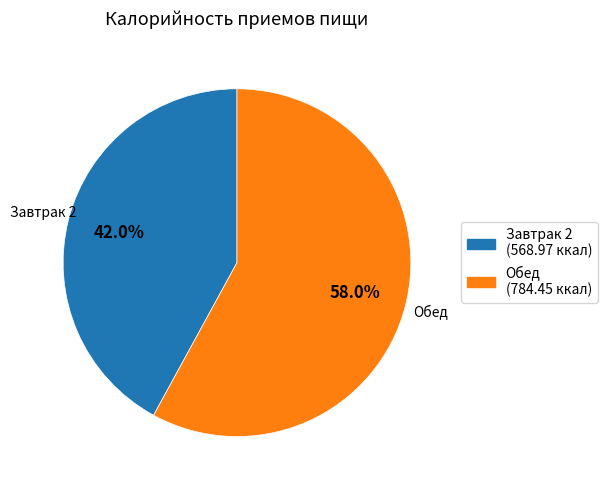

Between Обед and Завтрак 2, which is larger?

Обед